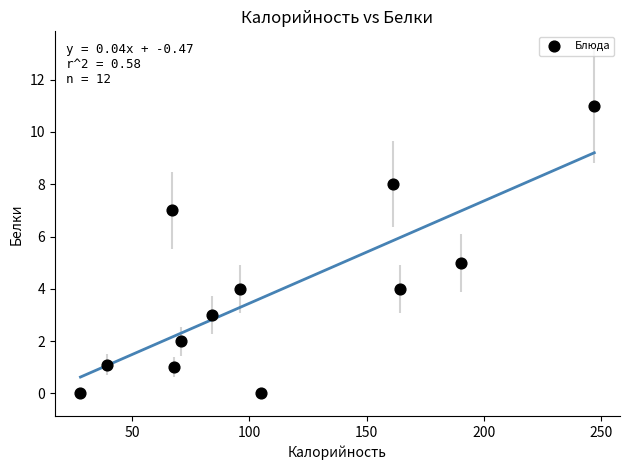

What is the average Y value?

3.8